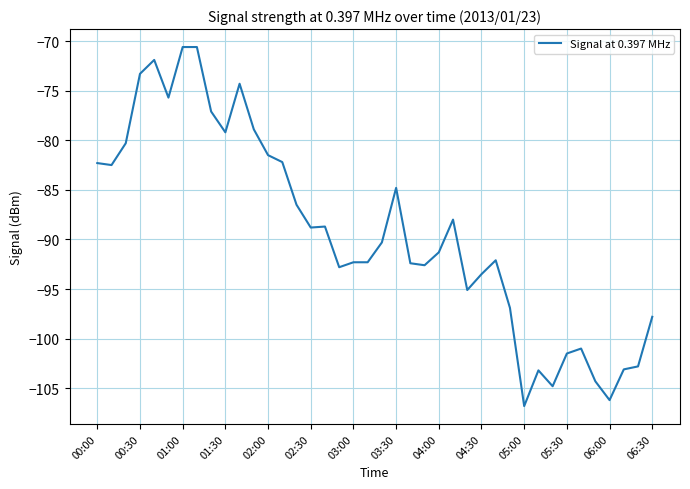

What is the difference between the maximum and minimum values?

36.2